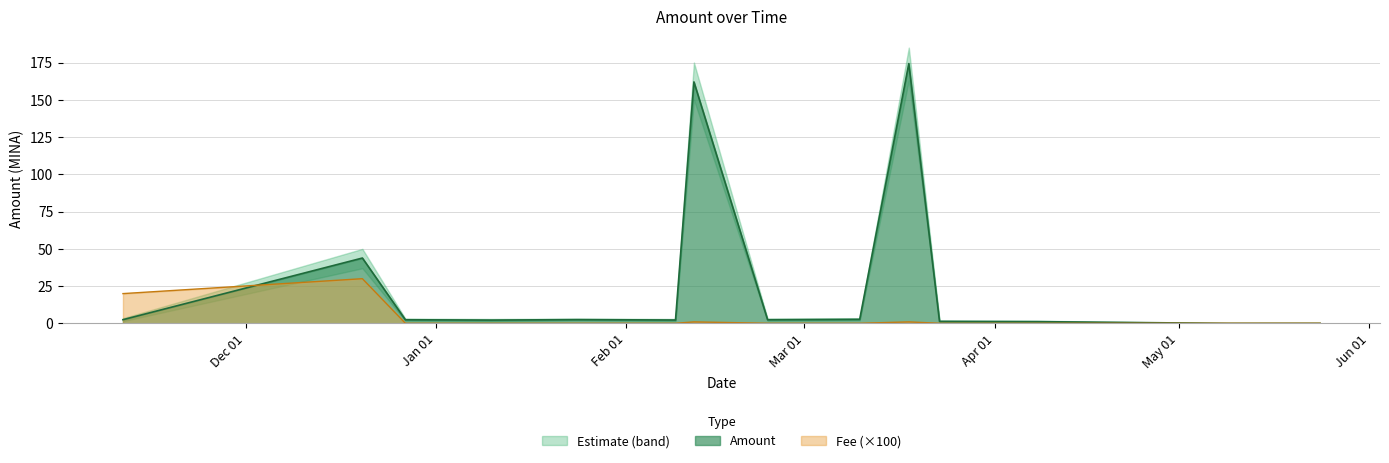

How many lines are shown in the chart?

2